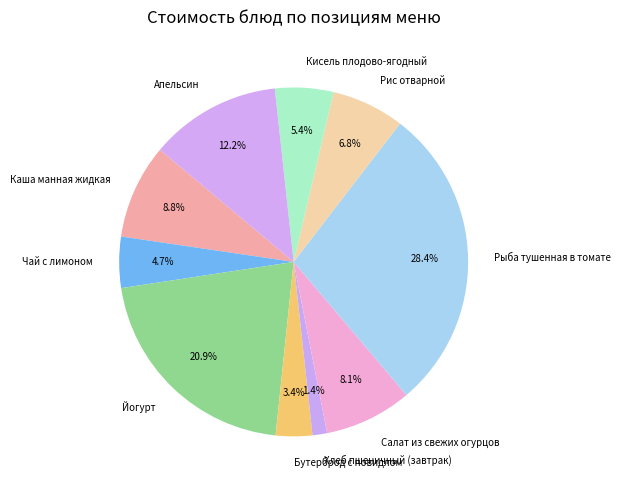

Is Рис отварной the majority of the pie?

No